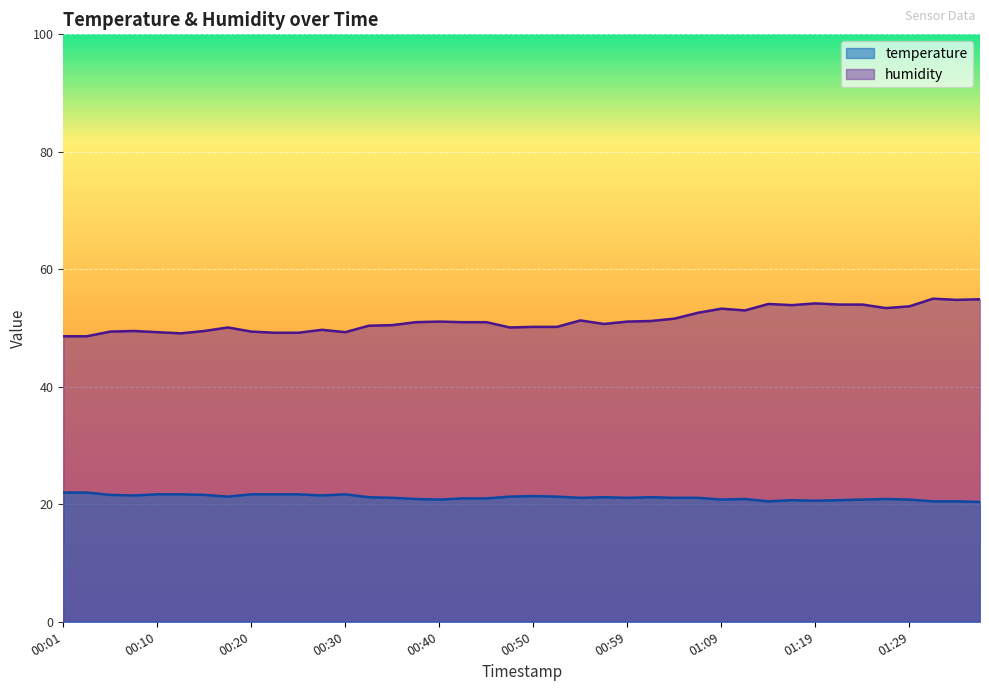

Rank the series by their maximum value, from lowest to highest.

temperature, humidity